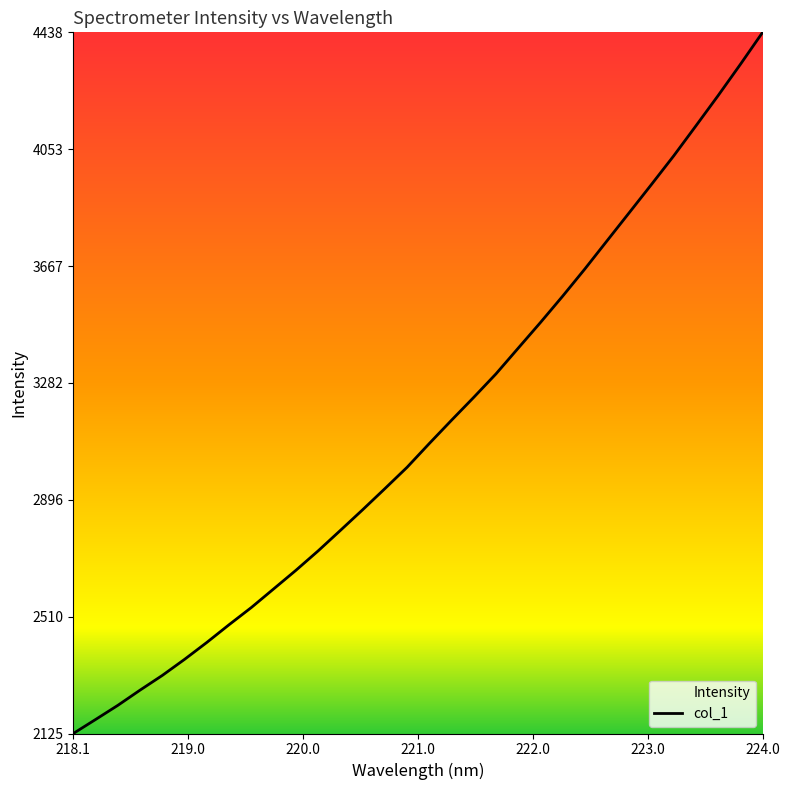

Does the chart display data point markers on the line(s)?

No